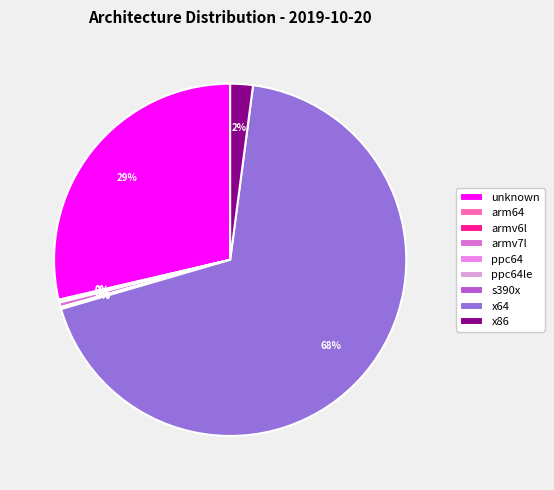

Which slice is the smallest?

ppc64